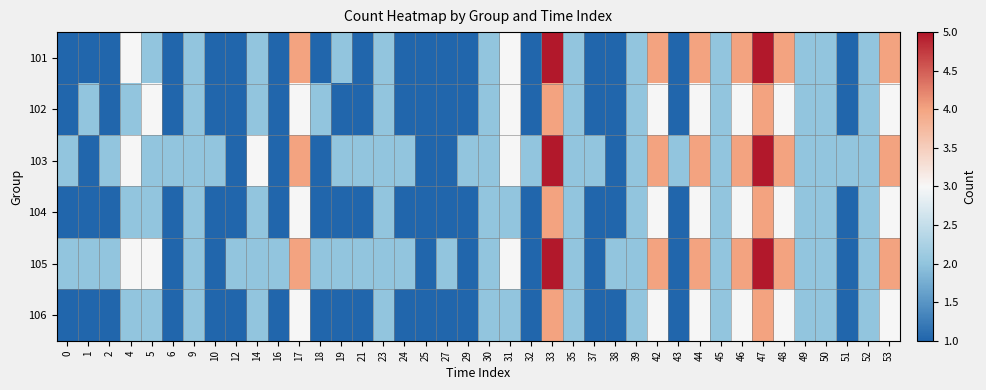

At which category is the sum across all series the highest?

33